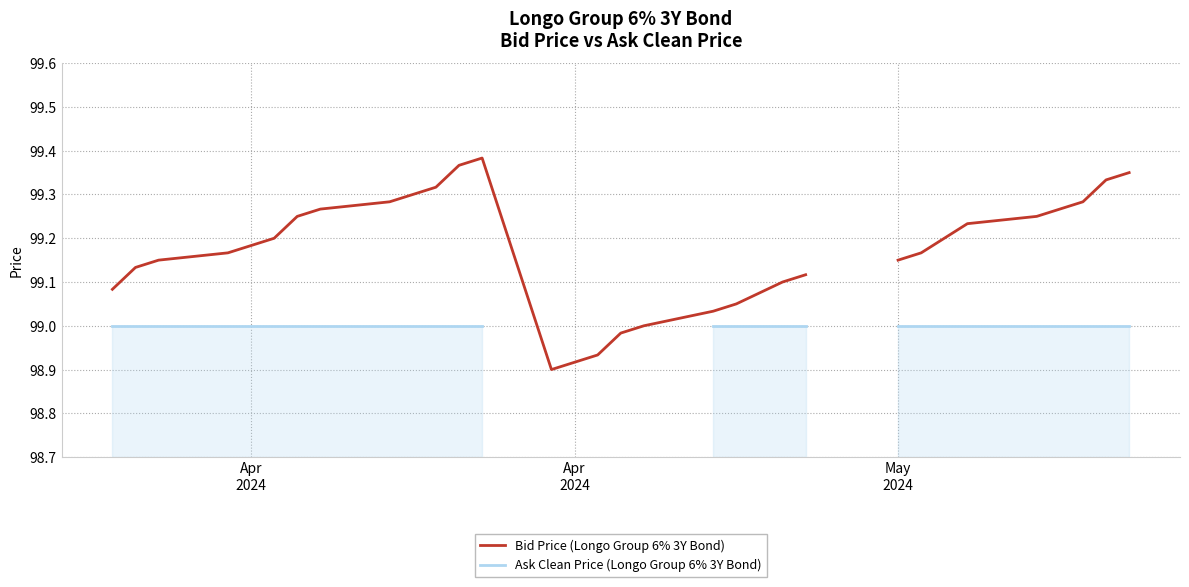

How many data points in Bid Price (Longo Group 6% 3Y Bond) are above 99?

25